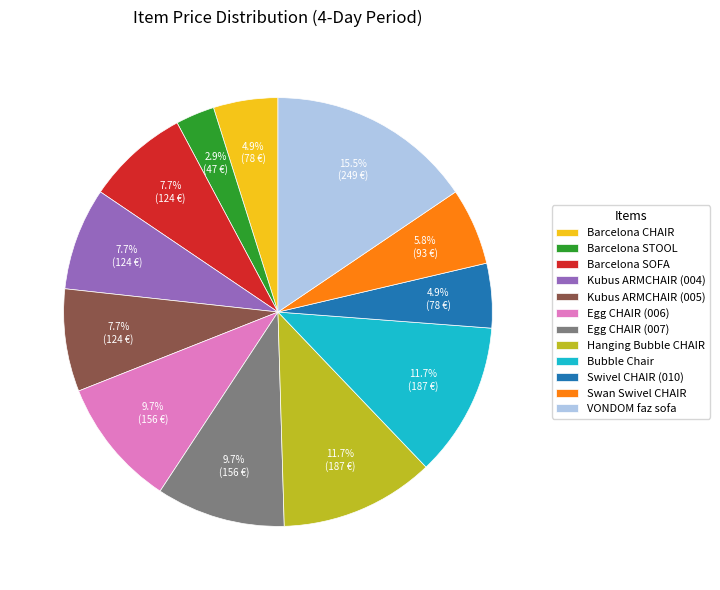

What percentage is NOT represented by Swan Swivel CHAIR?

94.2%